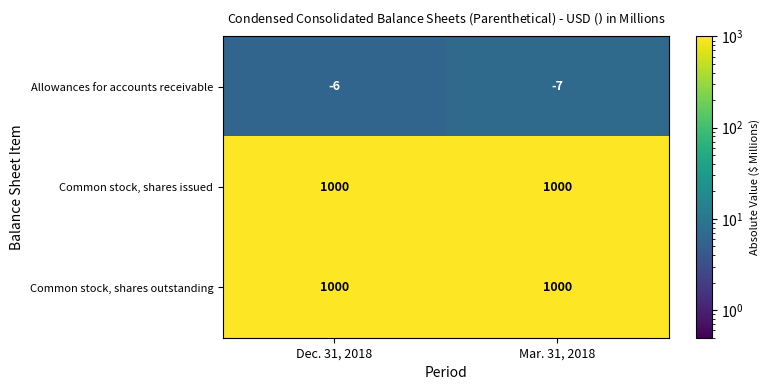

Reading left to right, transcribe all the data shown in this chart.

Allowances for accounts receivable: Dec. 31, 2018=-6	Mar. 31, 2018=-7
Common stock, shares issued: Dec. 31, 2018=1000	Mar. 31, 2018=1000
Common stock, shares outstanding: Dec. 31, 2018=1000	Mar. 31, 2018=1000